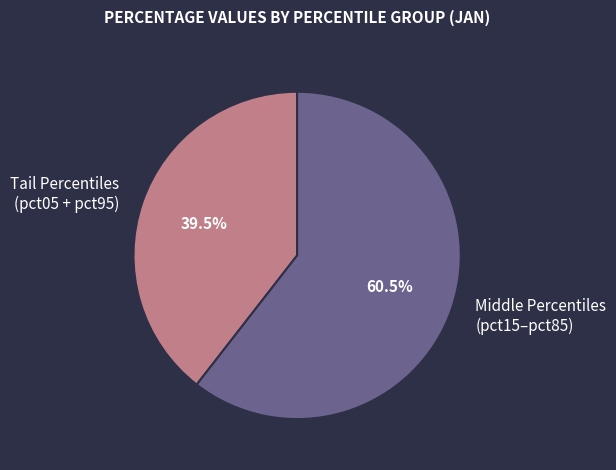

Rank the categories by value from highest to lowest.

Middle Percentiles (pct15–pct85), Tail Percentiles (pct05 + pct95)